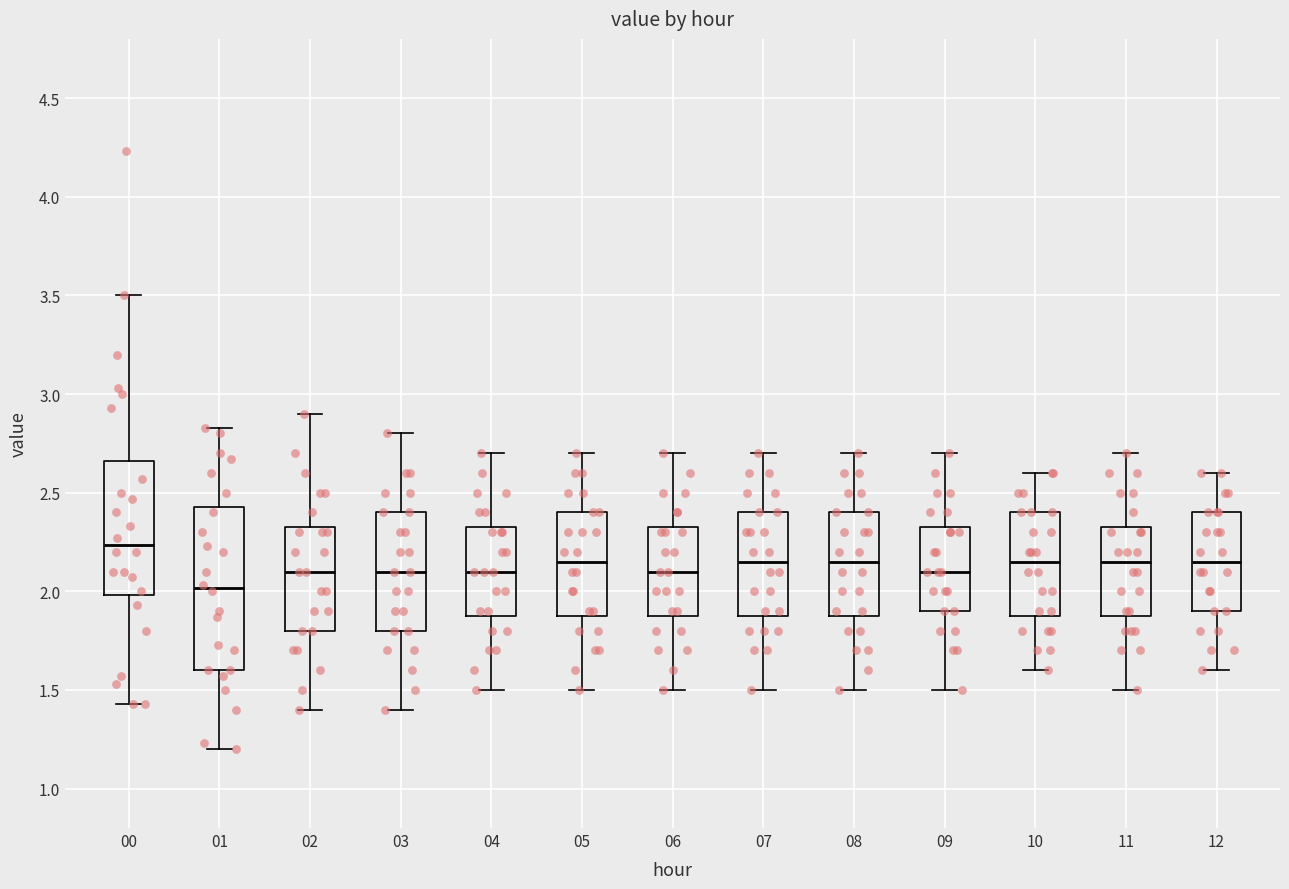

Where is the upper edge of the box at x = 06 on the y-axis? The values are not printed on the chart, so give them approximately, as read against the axis.

2.35